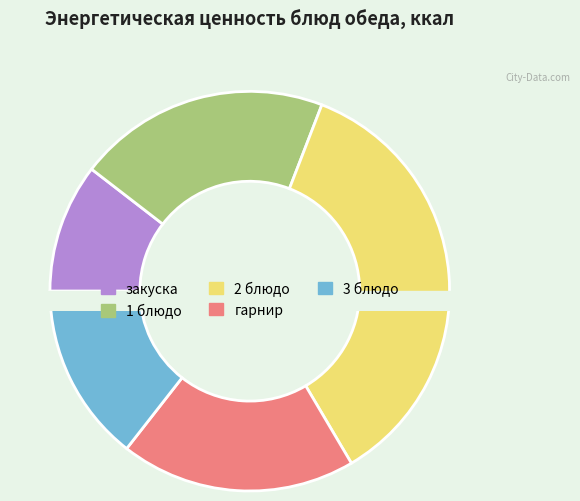

Do 2 блюдо and закуска together represent more than half of the pie?

No